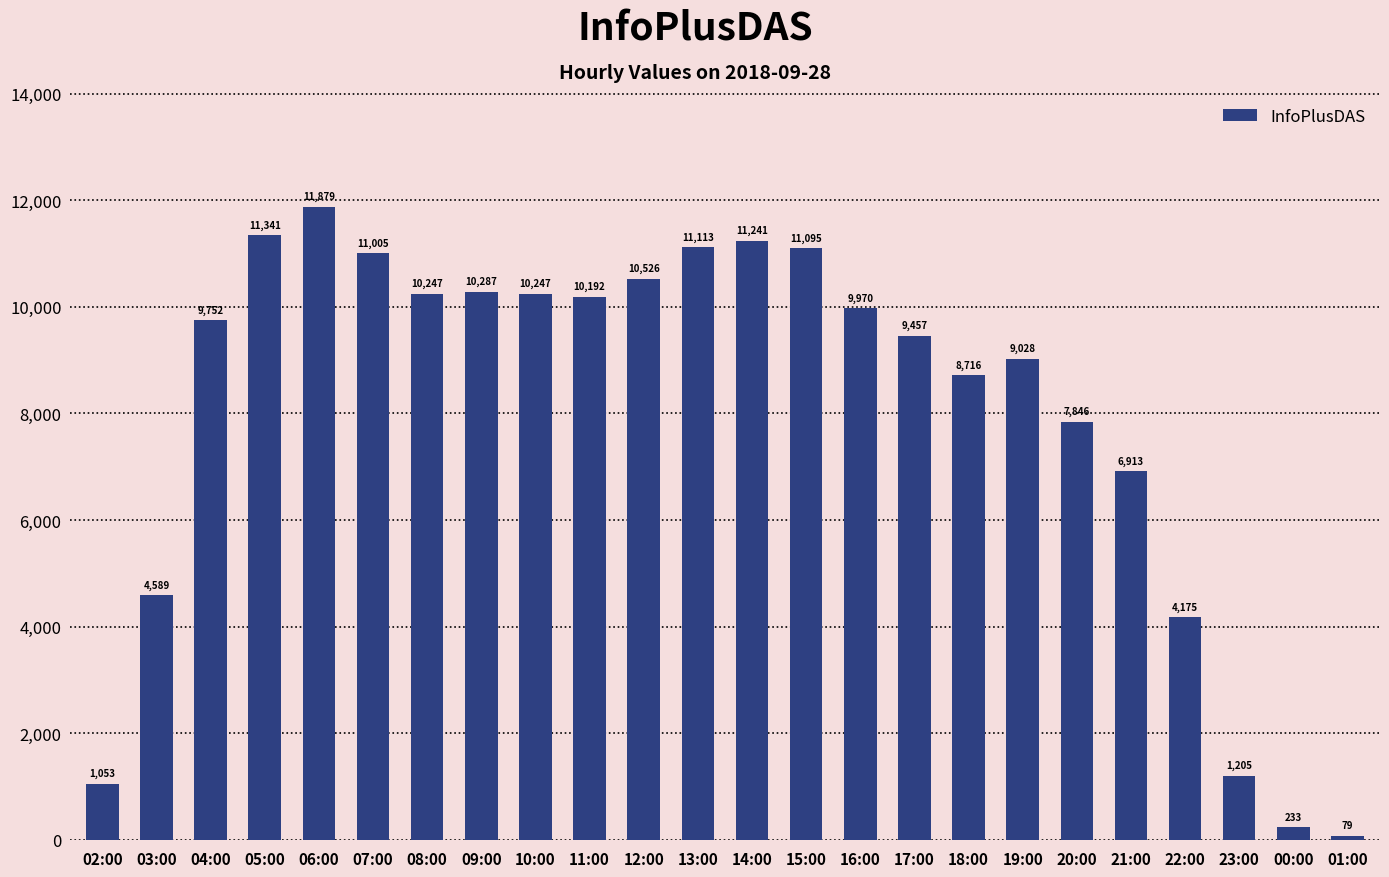

Reading left to right, list all the values displayed in this chart.

02:00=1053	03:00=4589	04:00=9752	05:00=11341	06:00=11879	07:00=11005	08:00=10247	09:00=10287	10:00=10247	11:00=10192	12:00=10526	13:00=11113	14:00=11241	15:00=11095	16:00=9970	17:00=9457	18:00=8716	19:00=9028	20:00=7846	21:00=6913	22:00=4175	23:00=1205	00:00=233	01:00=79